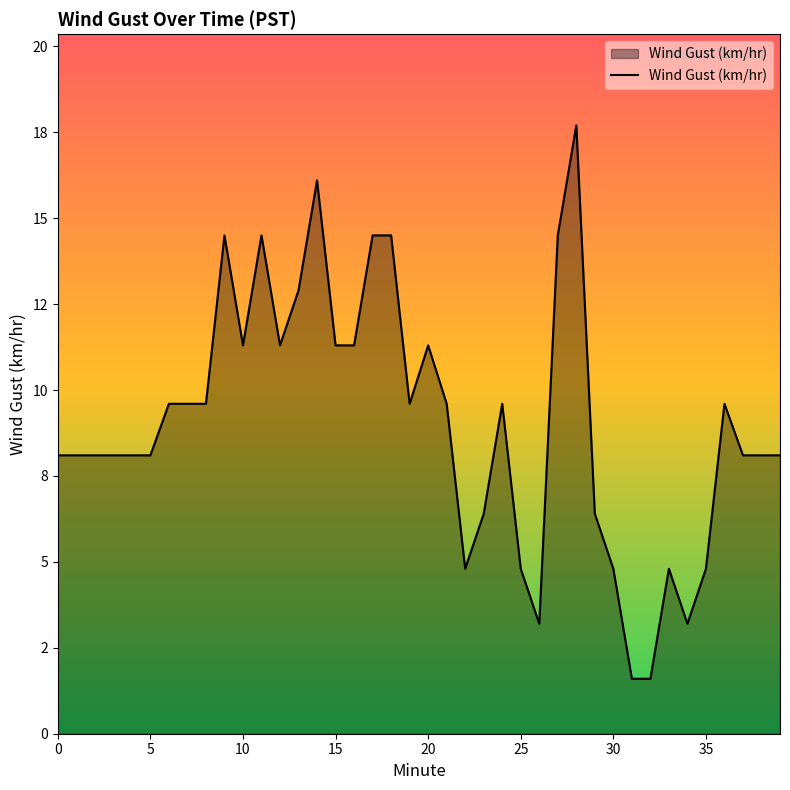

Where is the first local maximum?

9